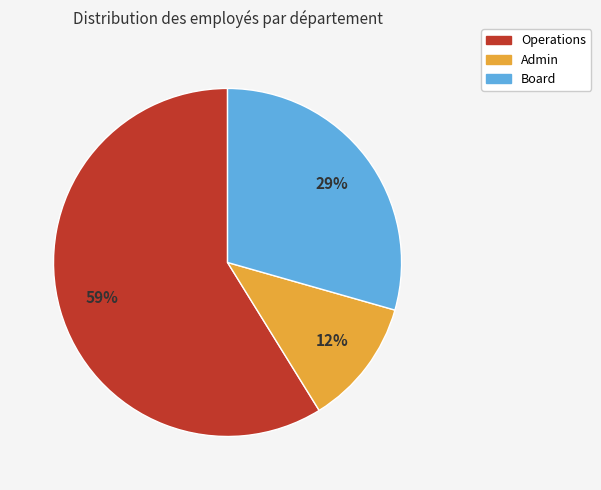

Which slice is the largest?

Operations